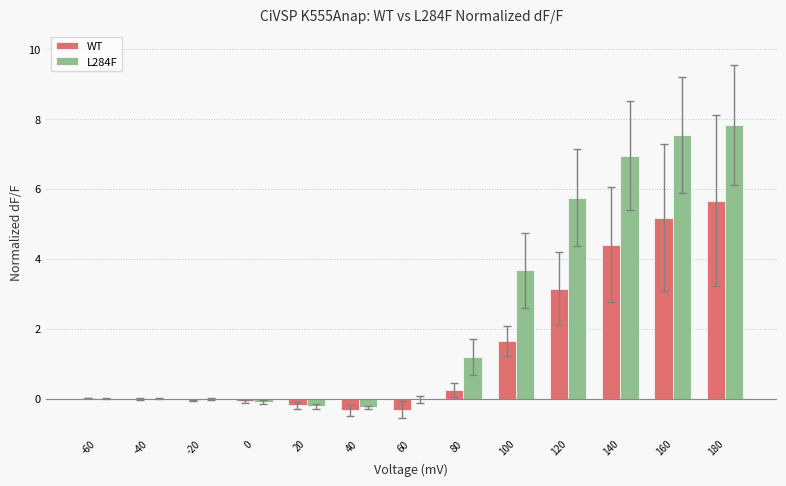

Is it true that WT equals 0.0 at -60?

True